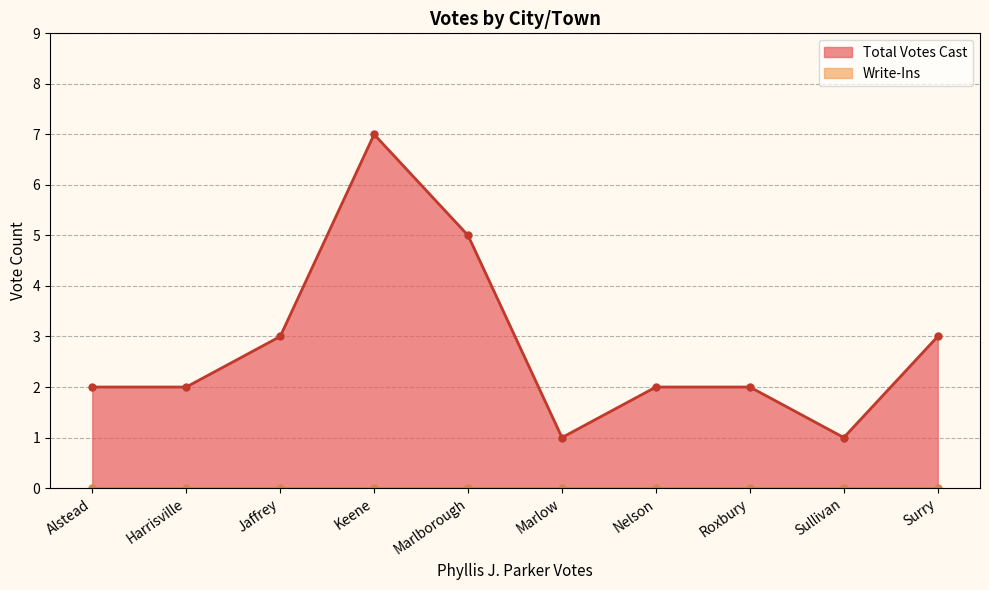

What is the difference between the second highest and minimum values?

4